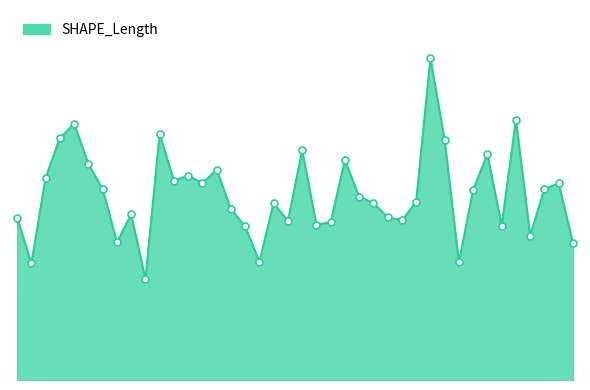

Is this an area chart (filled region under the line)?

Yes